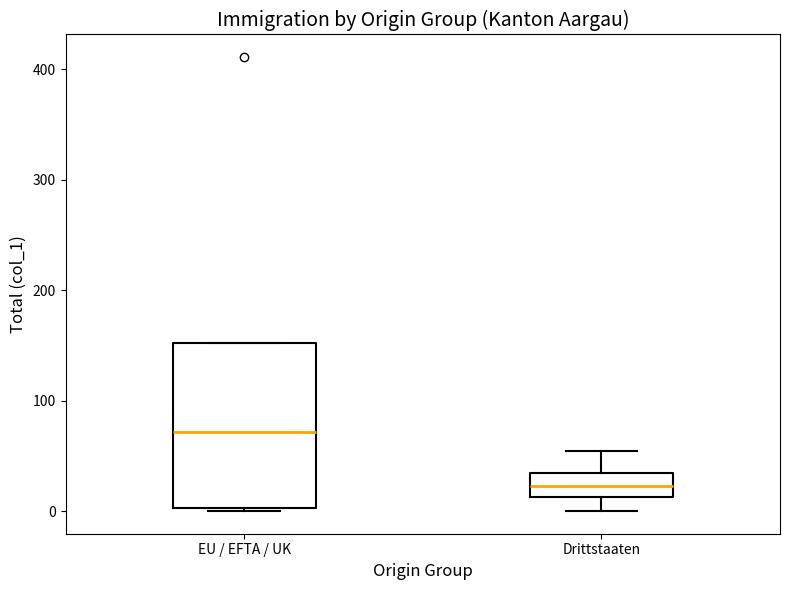

Where does the median line of the box for EU / EFTA / UK sit on the y-axis? The values are not printed on the chart, so give them approximately, as read against the axis.

70